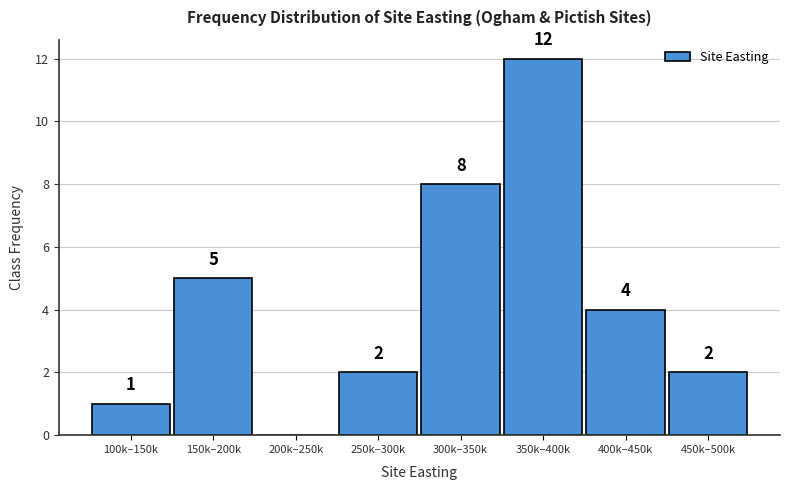

Reading left to right, transcribe all the data shown in this chart.

100k–150k=1	150k–200k=5	200k–250k=0	250k–300k=2	300k–350k=8	350k–400k=12	400k–450k=4	450k–500k=2